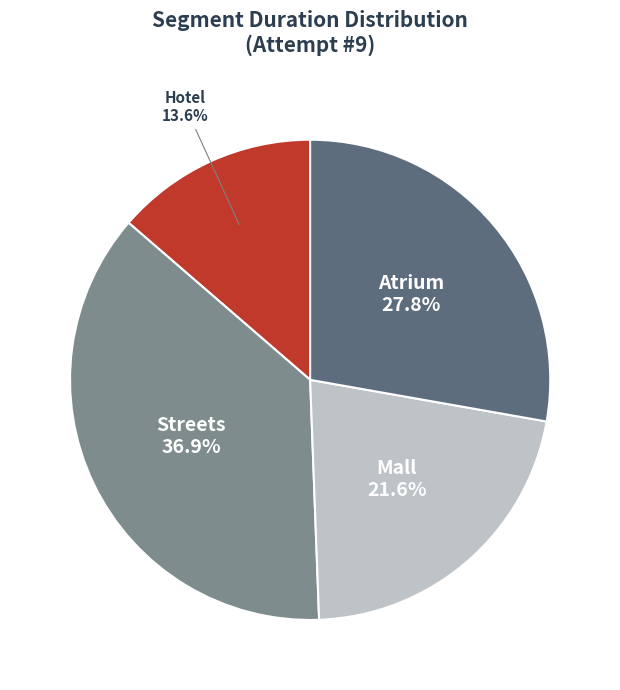

Is there any slice that represents more than half of the pie?

No